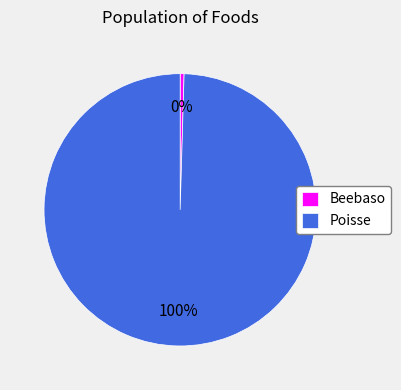

Which category has the smallest portion of the pie?

Beebaso